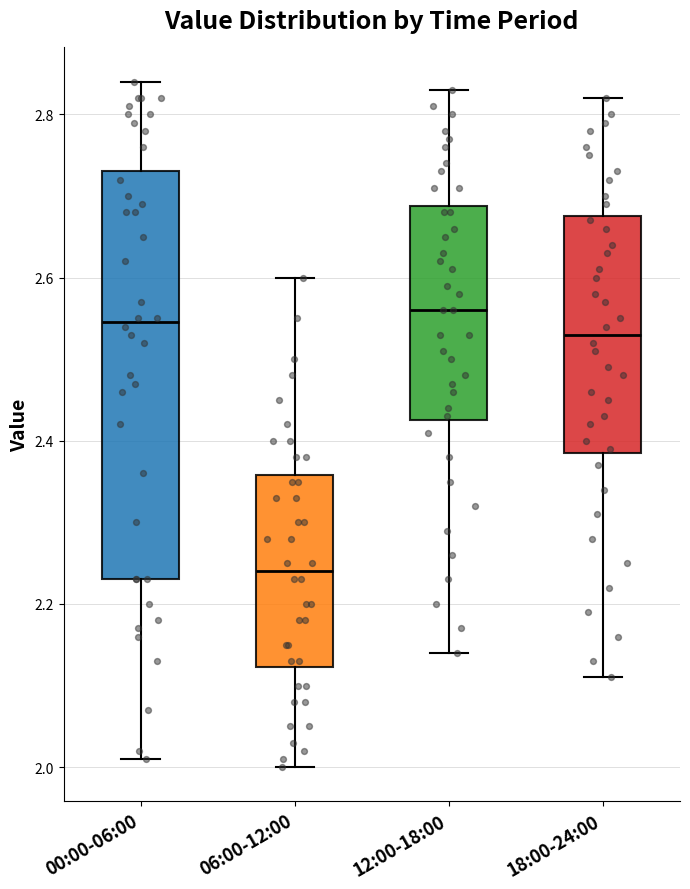

Reading left to right, read every box against the y-axis: the position of its median line, the range the box covers, and the ends of its whiskers. The values are not printed on the chart, so give them approximately, as read against the axis.

00:00-06:00: median 2.54, box 2.24 to 2.74, whiskers 2.02 to 2.84
06:00-12:00: median 2.24, box 2.12 to 2.36, whiskers 2.00 to 2.60
12:00-18:00: median 2.56, box 2.42 to 2.68, whiskers 2.14 to 2.84
18:00-24:00: median 2.54, box 2.38 to 2.68, whiskers 2.12 to 2.82